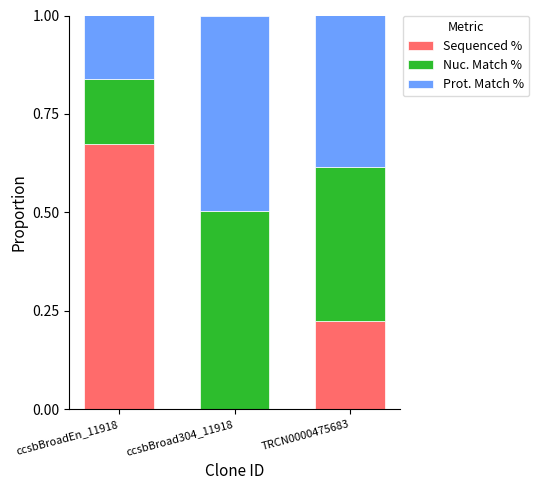

What is the total value across all series at TRCN0000475683?

1.0